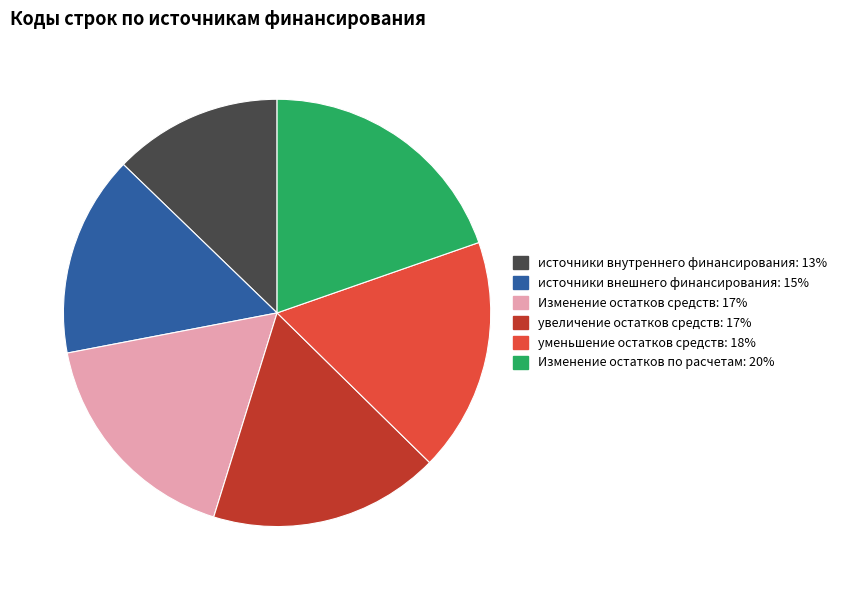

Is there any slice that represents more than half of the pie?

No